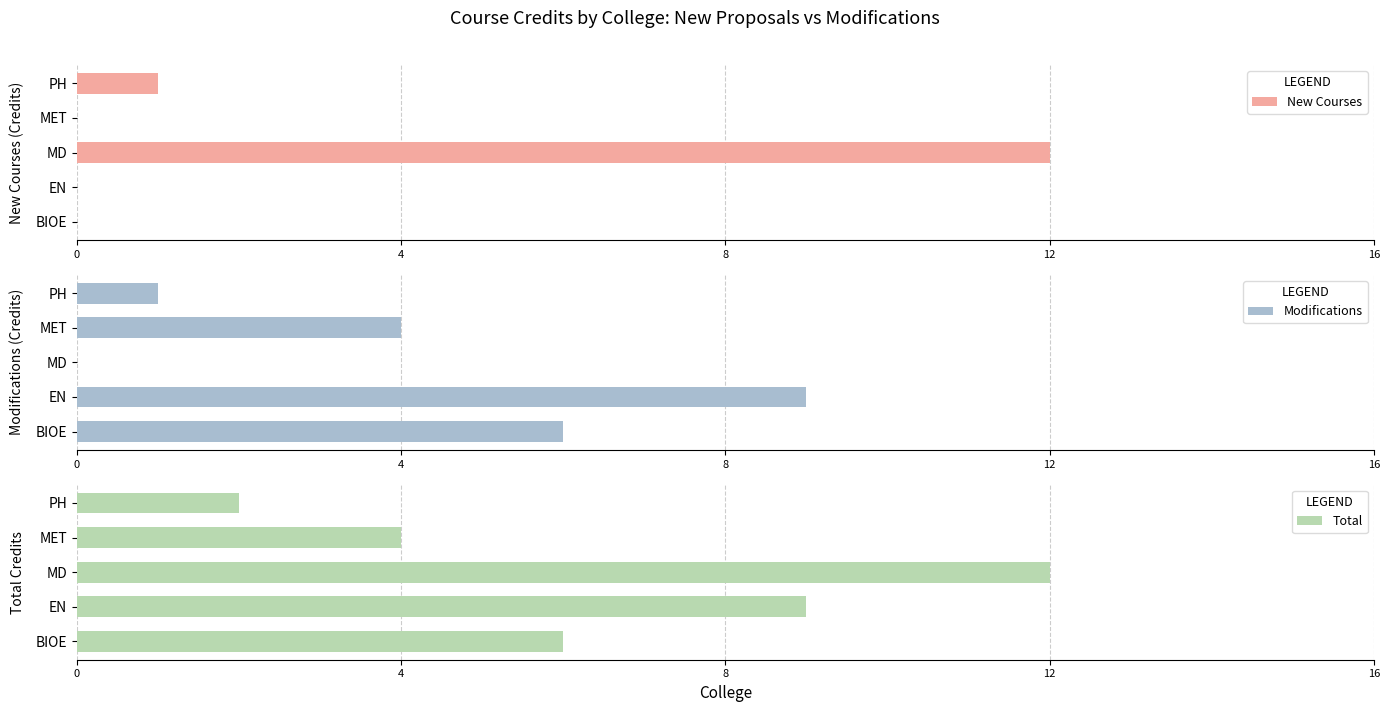

What is the sum of all New Courses values?

13